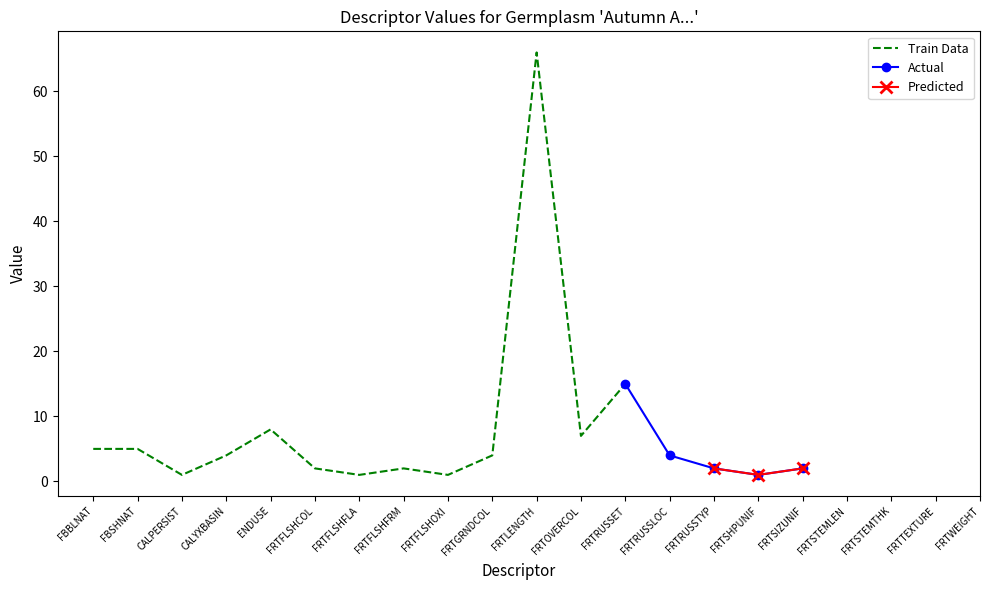

In Train Data, how many points are lower than both neighbors (excluding endpoints)?

4